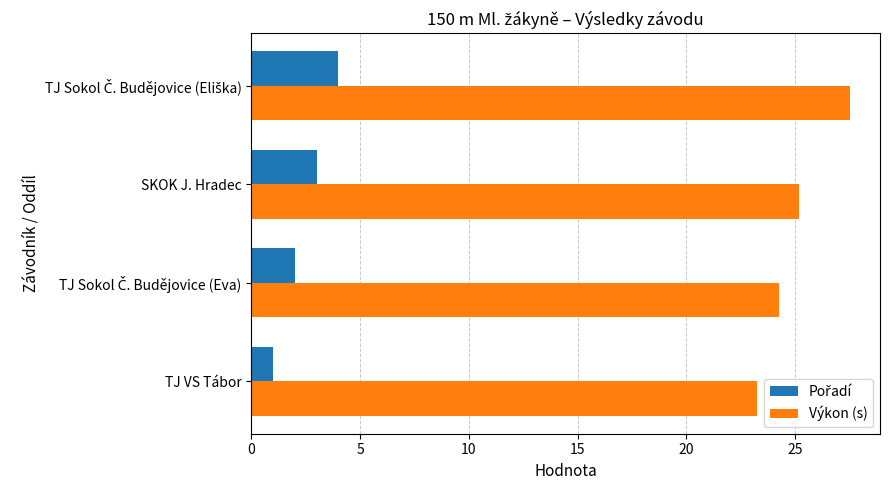

Which series has the largest range (max minus min)?

Výkon (s)